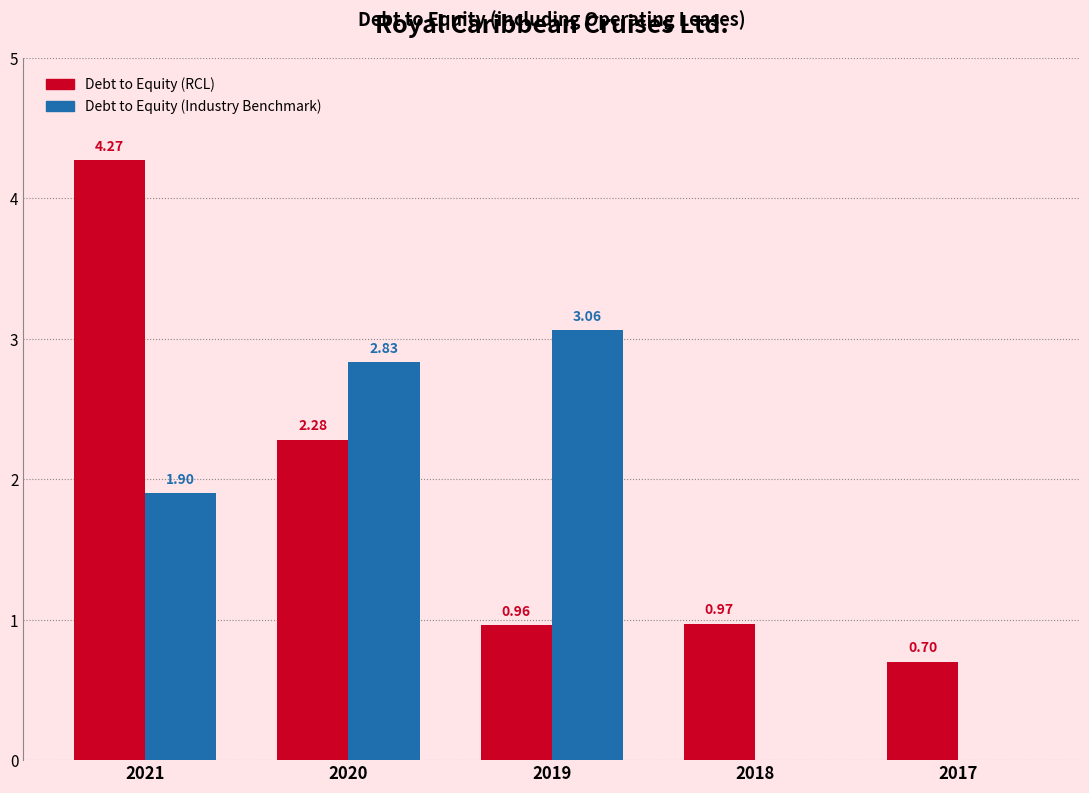

What is the sum of all Debt to Equity (Industry Benchmark) values?

7.8